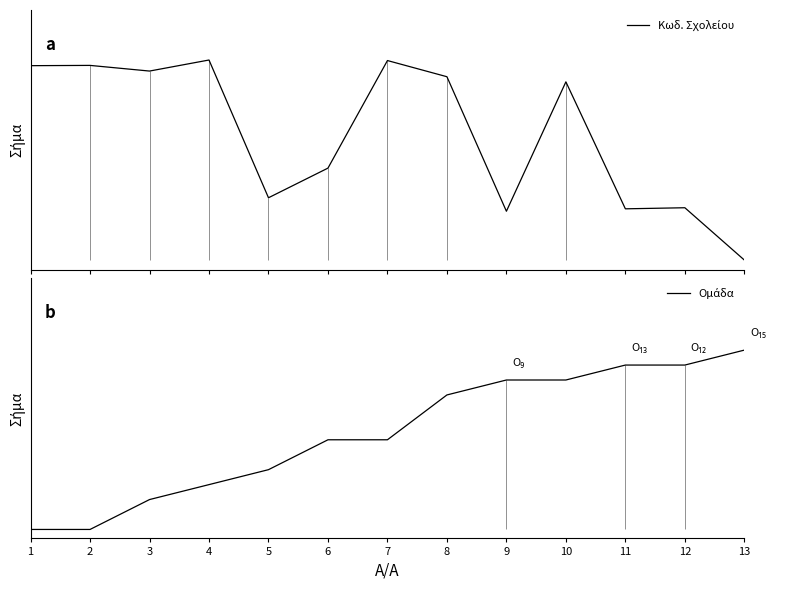

What is the approximate value of Ομάδα at 11?

0.9